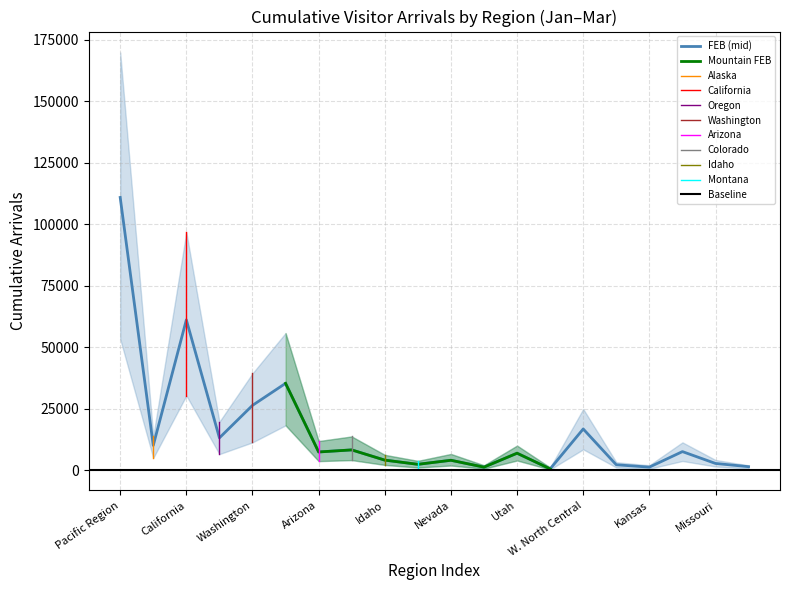

What is the approximate value of FEB (mid) at Nevada?

4096.0